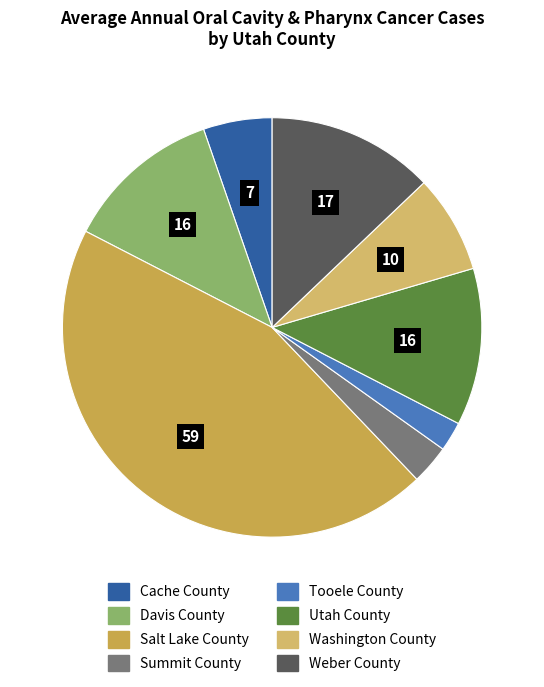

How many slices are in this pie chart?

8